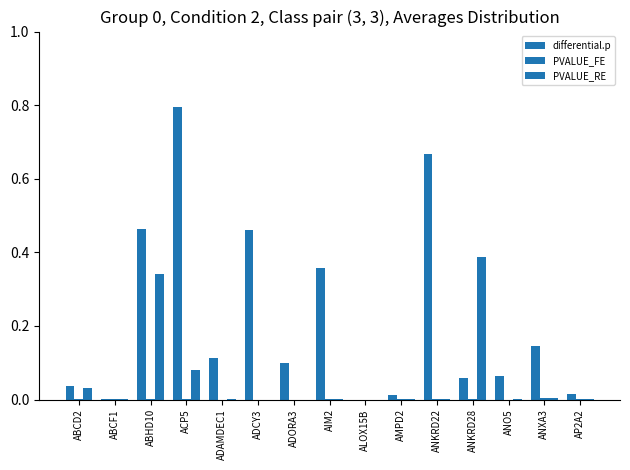

Which has a higher value, AMPD2 or ACP5?

ACP5